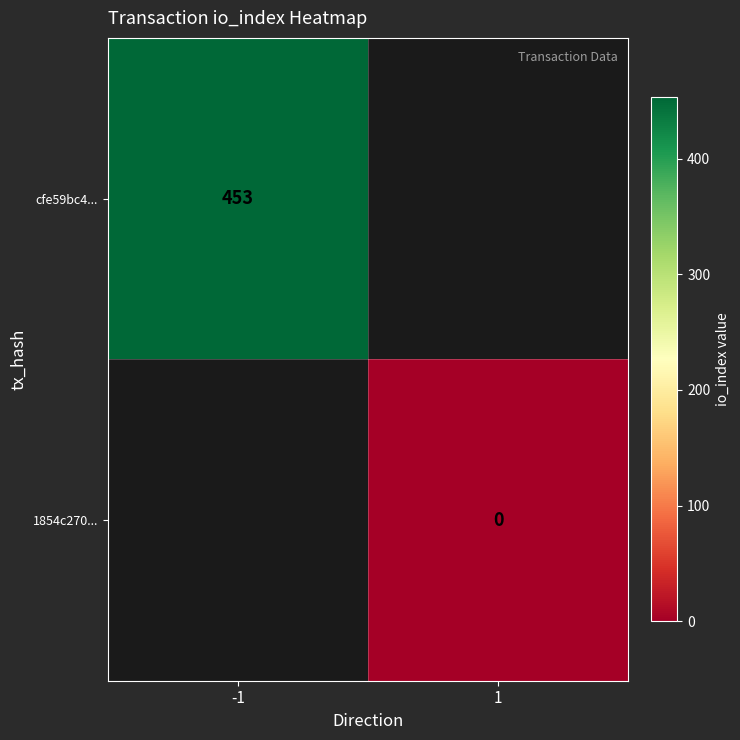

The value of cfe59bc4... at -1 is 723.0. True or false?

False